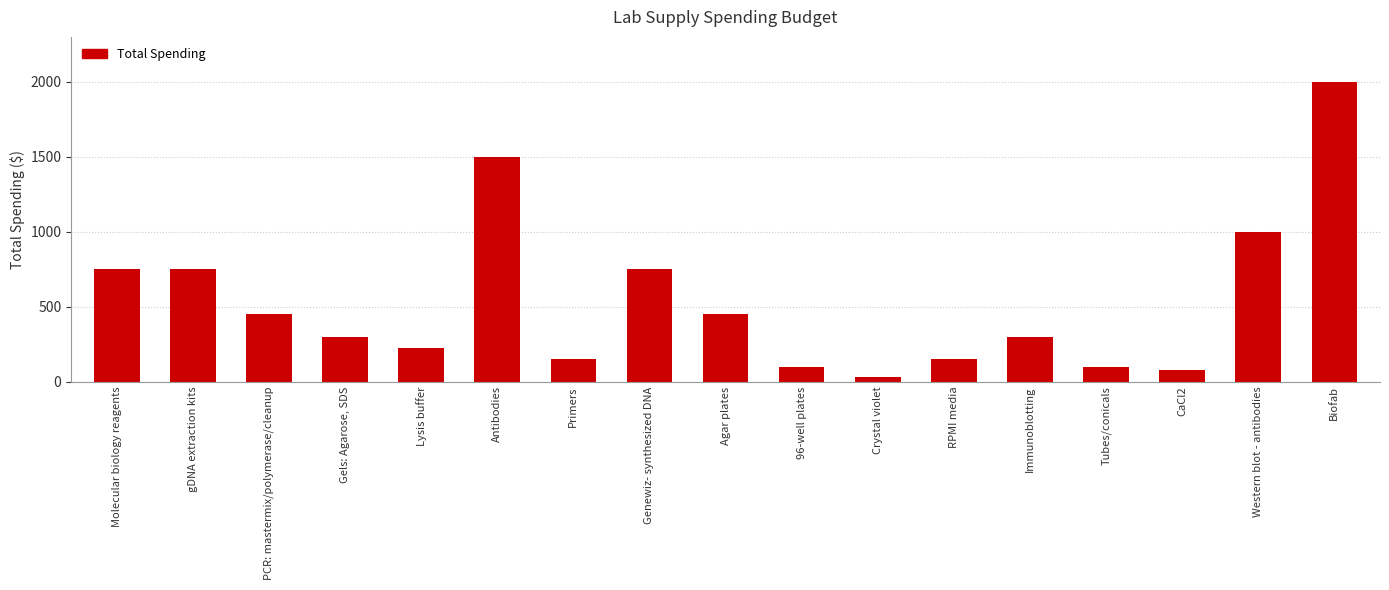

What is the ratio of the value at Genewiz- synthesized DNA to the value at Lysis buffer?

3.3